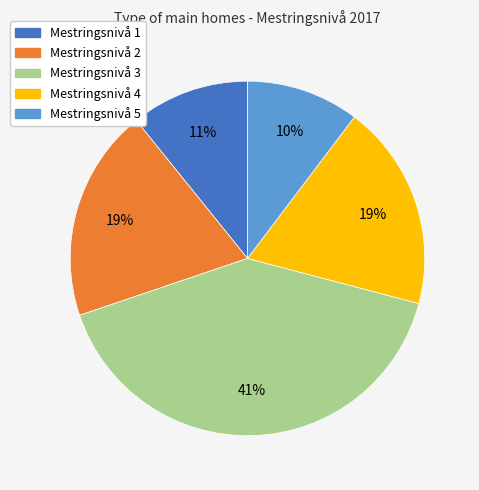

To the nearest percent, what portion does Mestringsnivå 4 represent?

19%